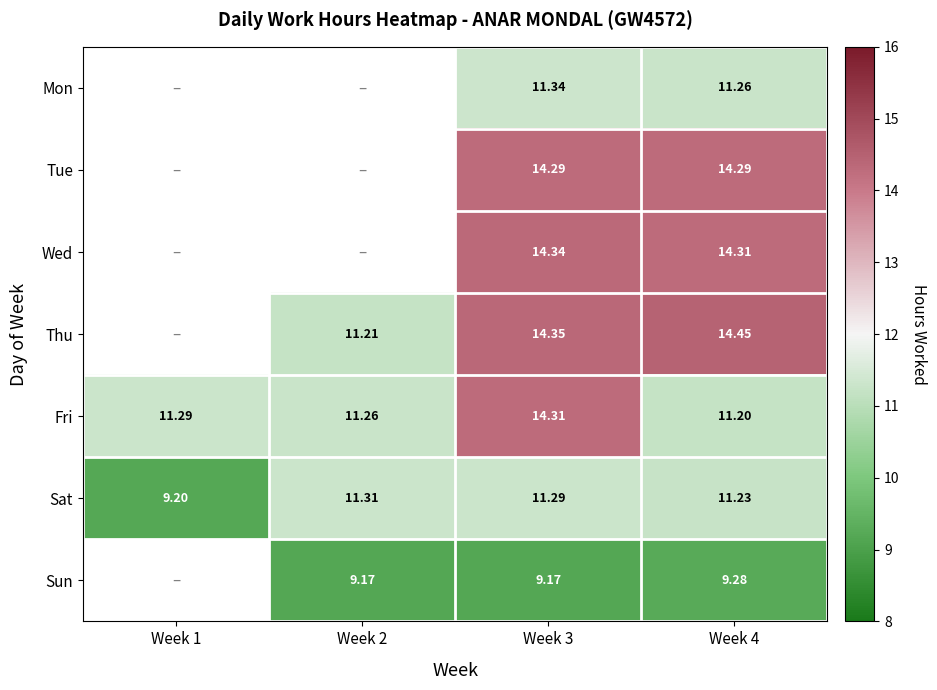

At Week 3, list the series in order from smallest to largest.

Sun, Sat, Mon, Tue, Fri, Wed, Thu